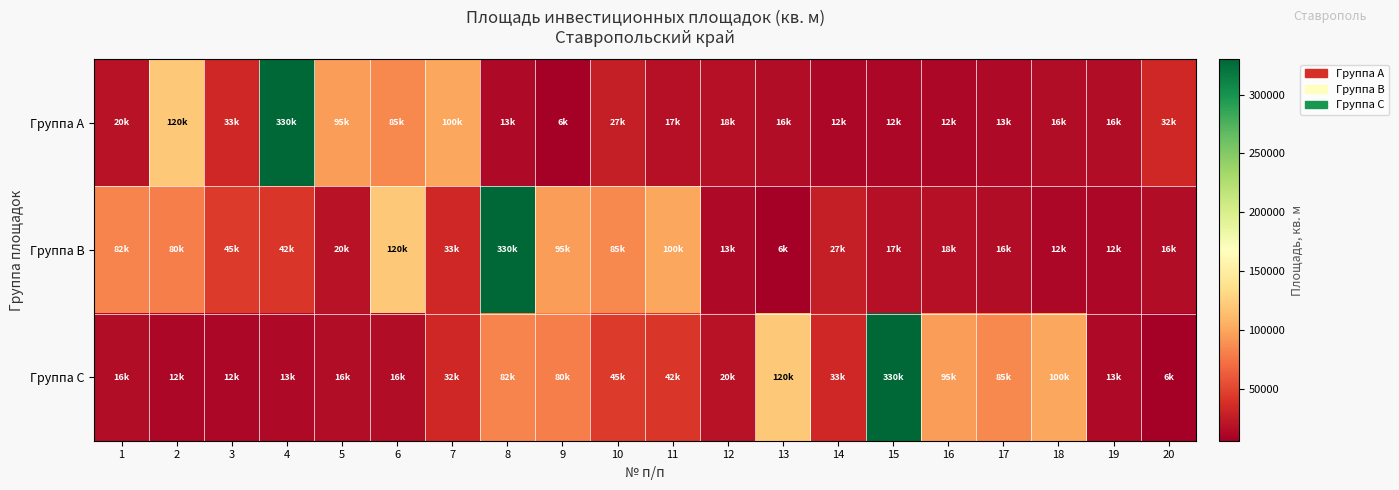

Reading left to right, extract all data points from this chart.

Группа A: 1=20000	2=120000	3=33213	4=330000	5=95900	6=85489	7=100000	8=13672	9=6128	10=27392	11=17968	12=18305	13=16000	14=12000	15=12000	16=12000	17=13000	18=16000	19=16000	20=32740
Группа B: 1=82145	2=80000	3=45000	4=42779	5=20000	6=120000	7=33213	8=330000	9=95900	10=85489	11=100000	12=13672	13=6128	14=27392	15=17968	16=18305	17=16000	18=12000	19=12000	20=16000
Группа C: 1=16000	2=12000	3=12000	4=13000	5=16000	6=16000	7=32740	8=82145	9=80000	10=45000	11=42779	12=20000	13=120000	14=33213	15=330000	16=95900	17=85489	18=100000	19=13672	20=6128